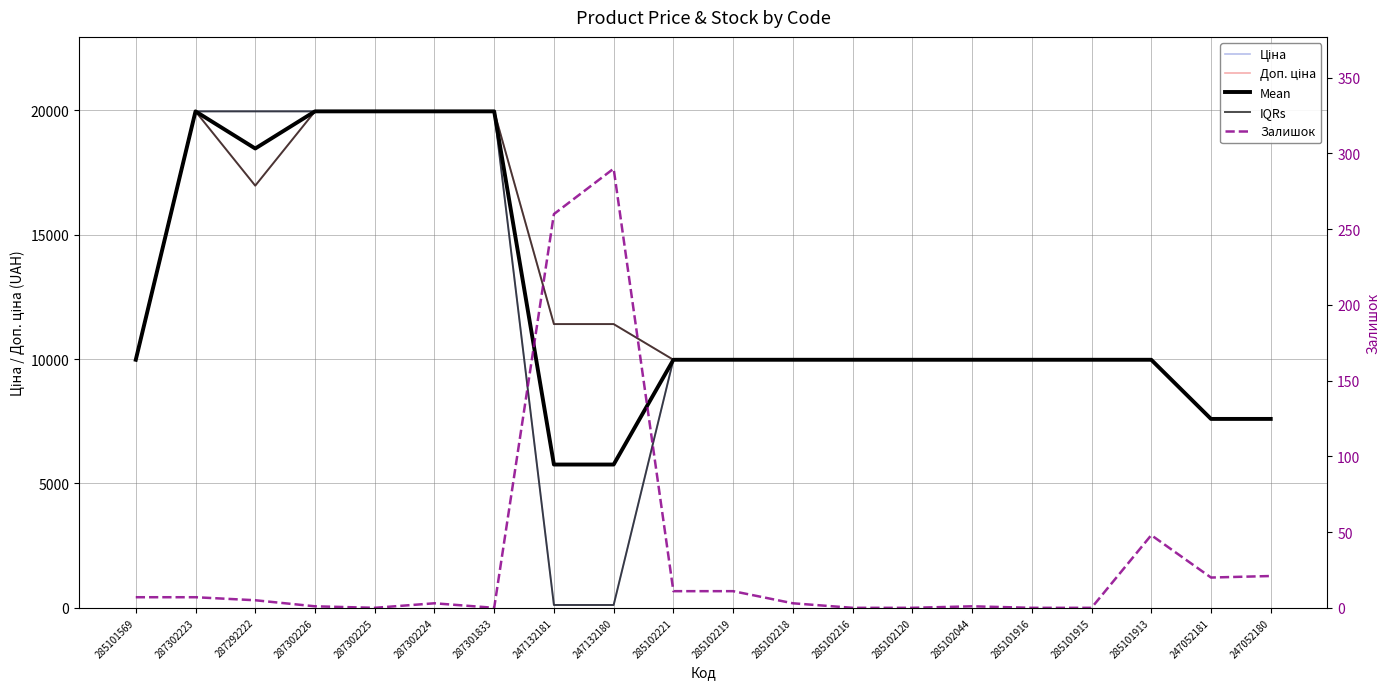

What position from the right is 247132181?

13